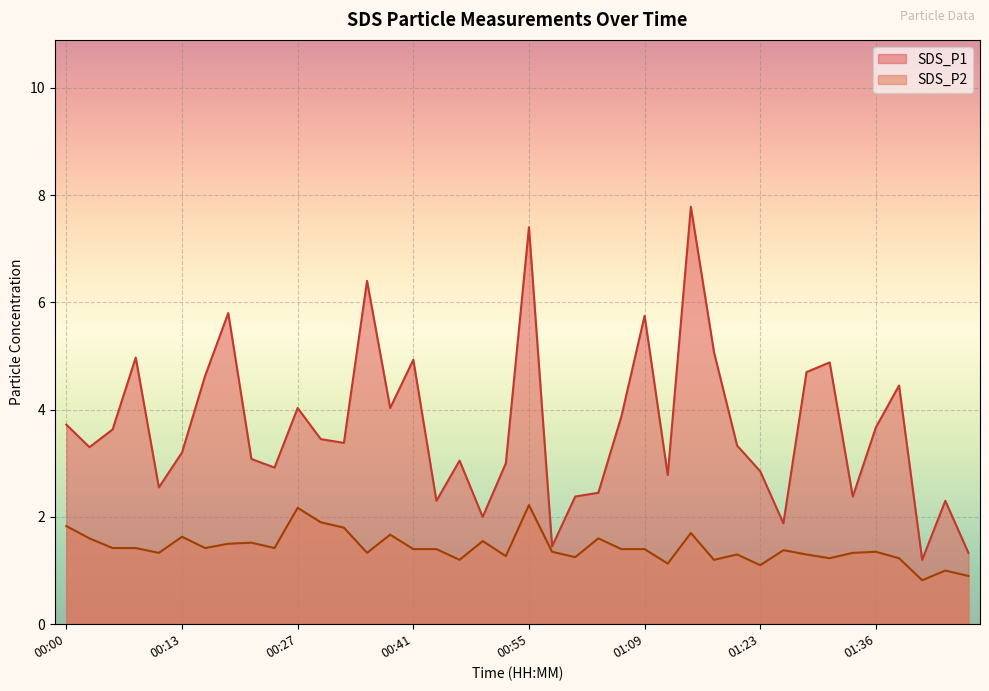

Rank the series at 01:25 from highest to lowest value.

SDS_P1, SDS_P2